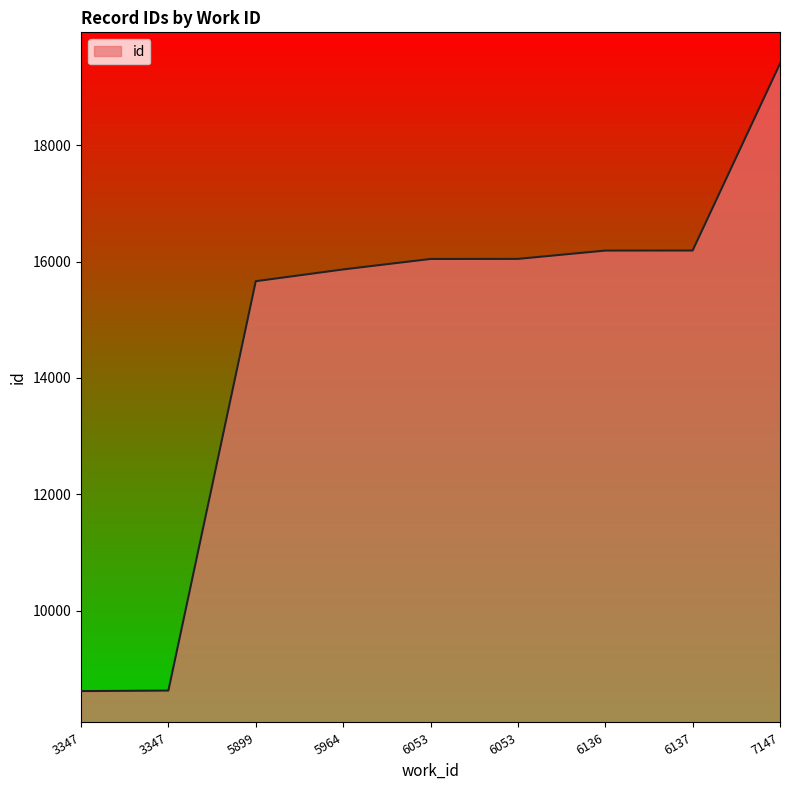

Does the chart have visible grid lines?

No